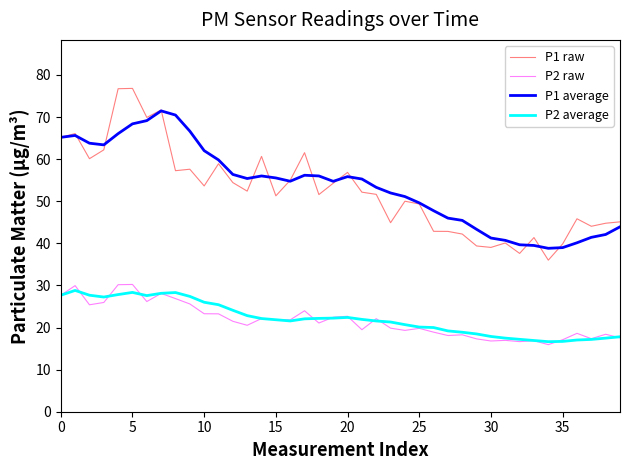

True or false: P1 raw and P2 average intersect in this chart.

False